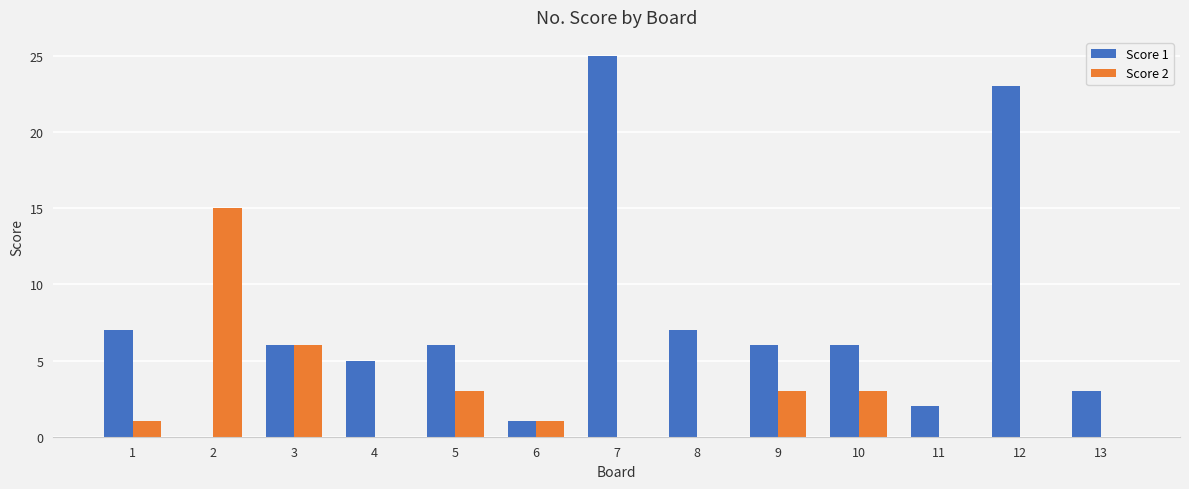

At which category does the chart reach its peak across all series?

7